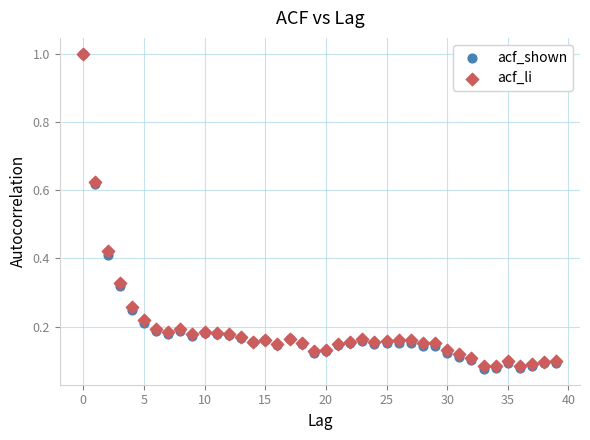

What are all the series names shown in the legend?

acf_shown, acf_li